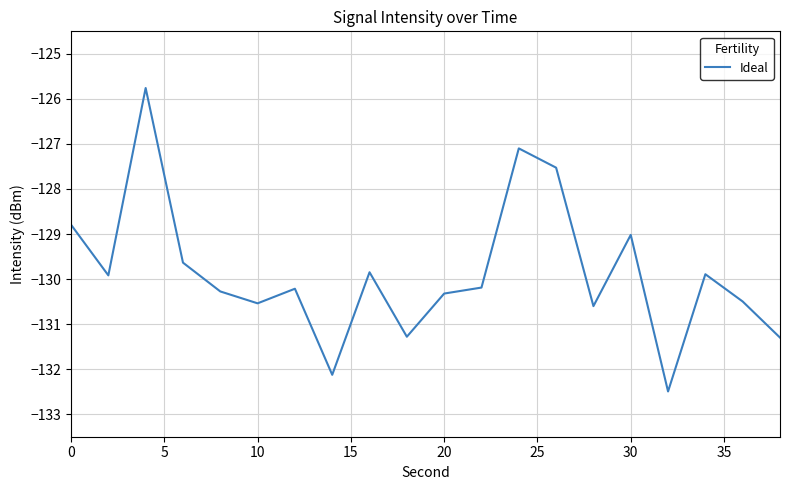

What is the average value?

-129.9